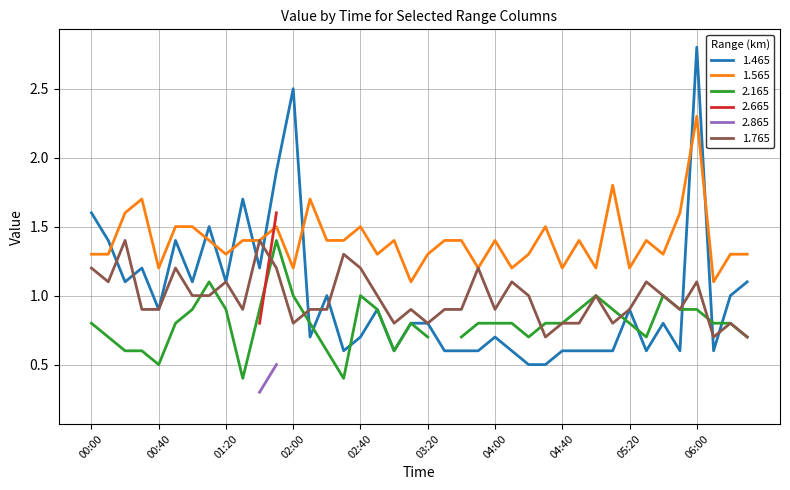

How many times do 1.565 and 1.465 cross each other?

9